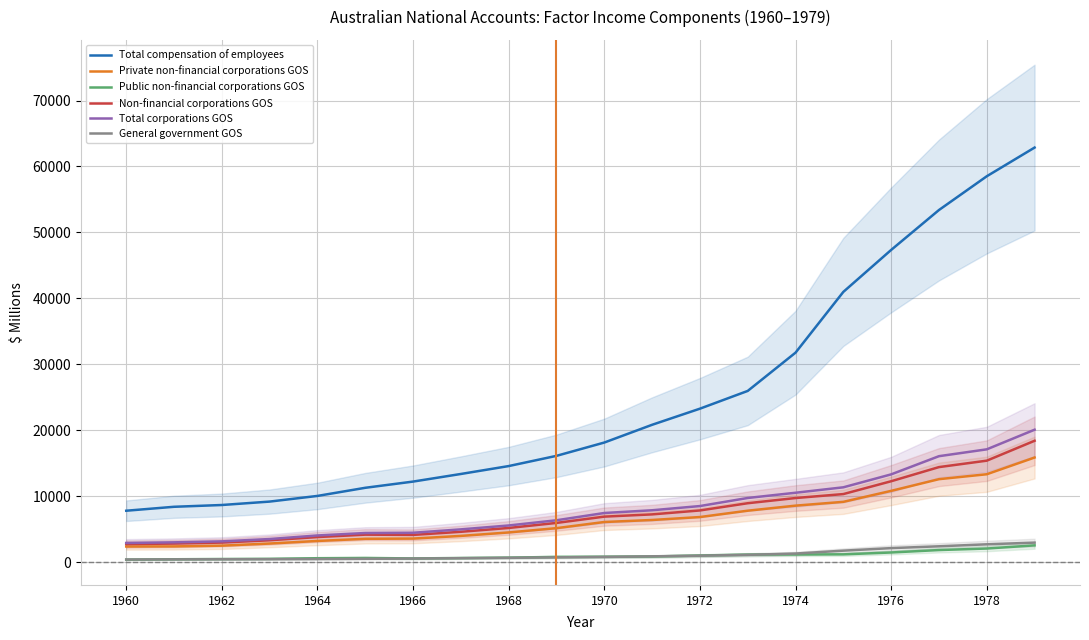

True or false: General government GOS and Total corporations GOS intersect in this chart.

False